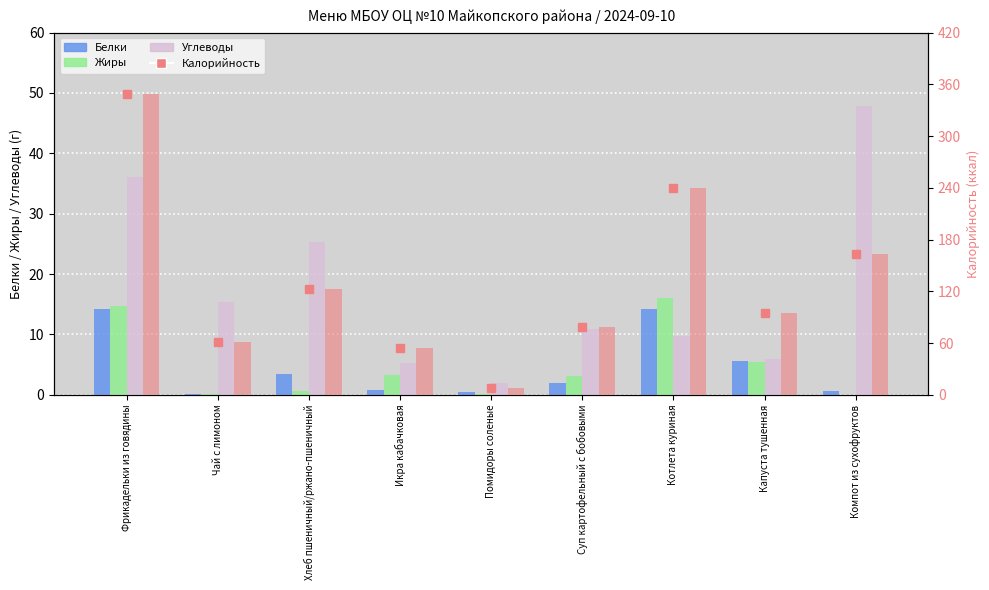

Reading right to left, what are all the values shown in this chart?

Белки: 0.6	5.6	14.2	1.9	0.5	0.8	3.5	0.1	14.2
Жиры: 0.0	5.4	16.1	3.1	0.1	3.2	0.7	0.1	14.7
Углеводы: 47.9	5.9	9.7	10.9	2.0	5.3	25.3	15.3	36.1
Калорийность: 163.8	94.5	240.1	79.0	8.4	54.5	122.5	61.6	348.8